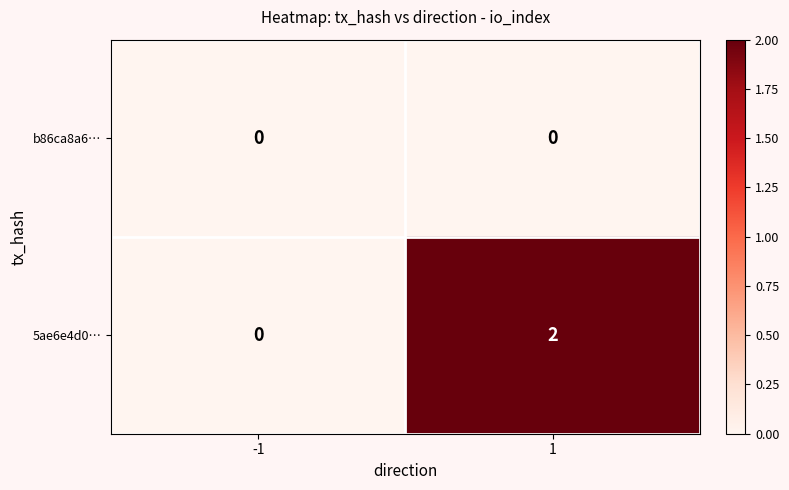

At which category is the sum across all series the highest?

1